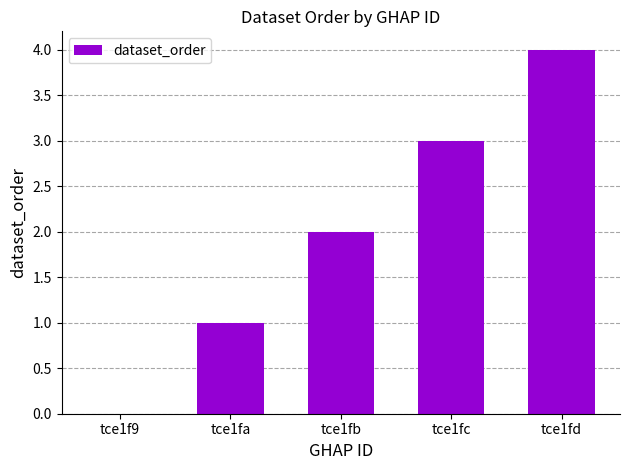

Which category has the highest value across all series?

tce1fd